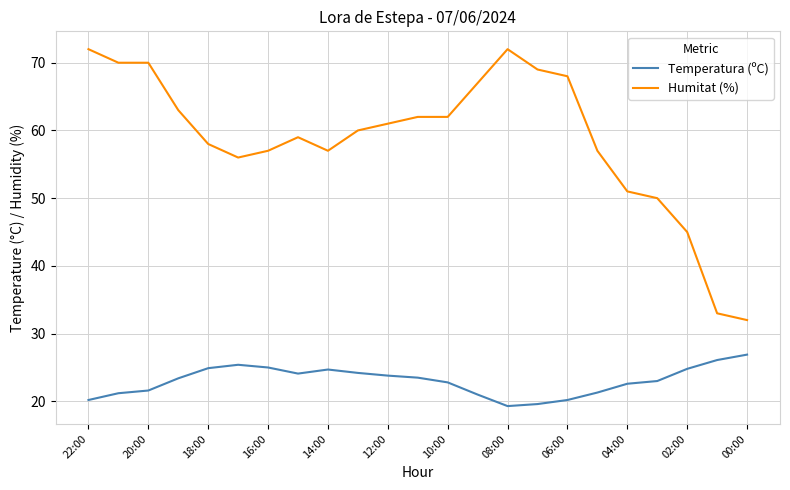

Which series has the largest range (max minus min)?

Humitat (%)